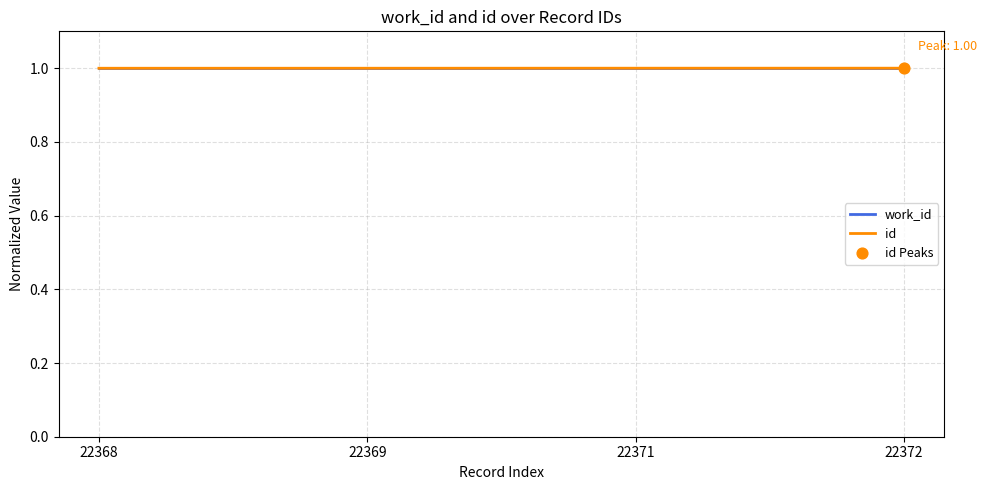

At how many categories does at least one series exceed 0?

4